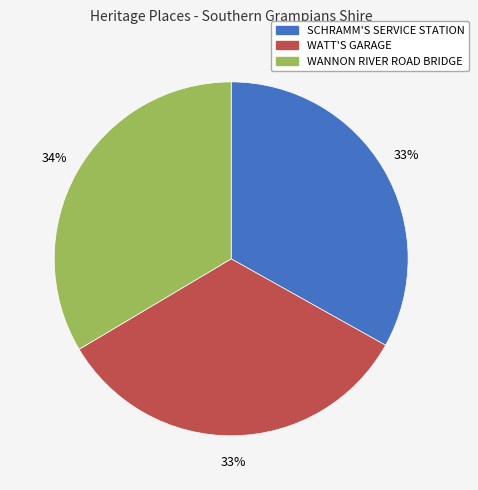

To the nearest percent, what is the average slice percentage?

33%